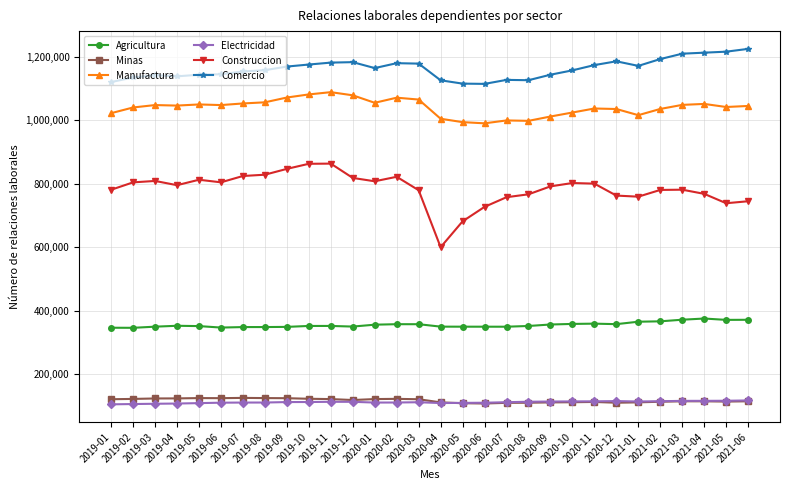

Is the value of Manufactura at 2020-05 greater than the value of Comercio at 2020-10?

No